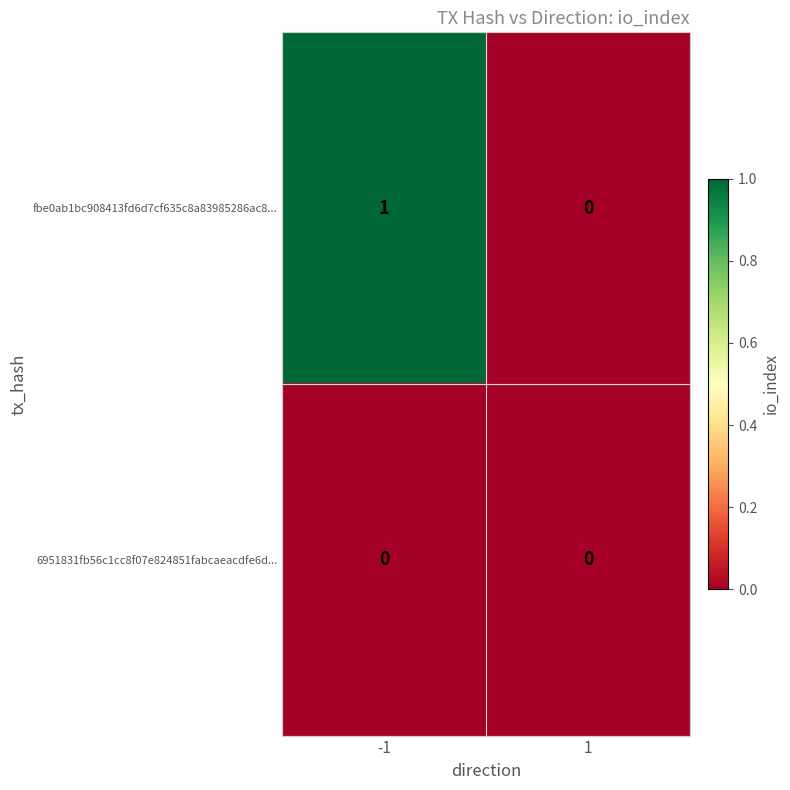

How many distinct data groups are displayed?

2